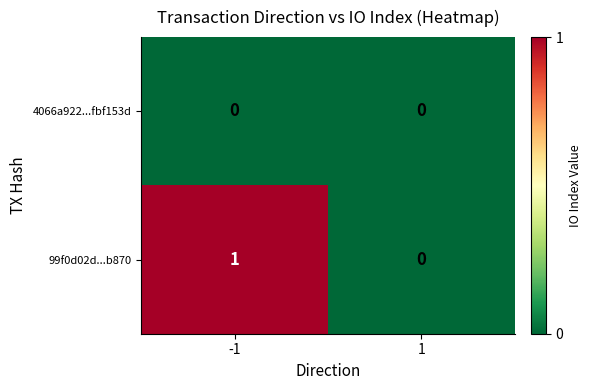

True or false: 4066a922...fbf153d has a value of 0 at -1.

True